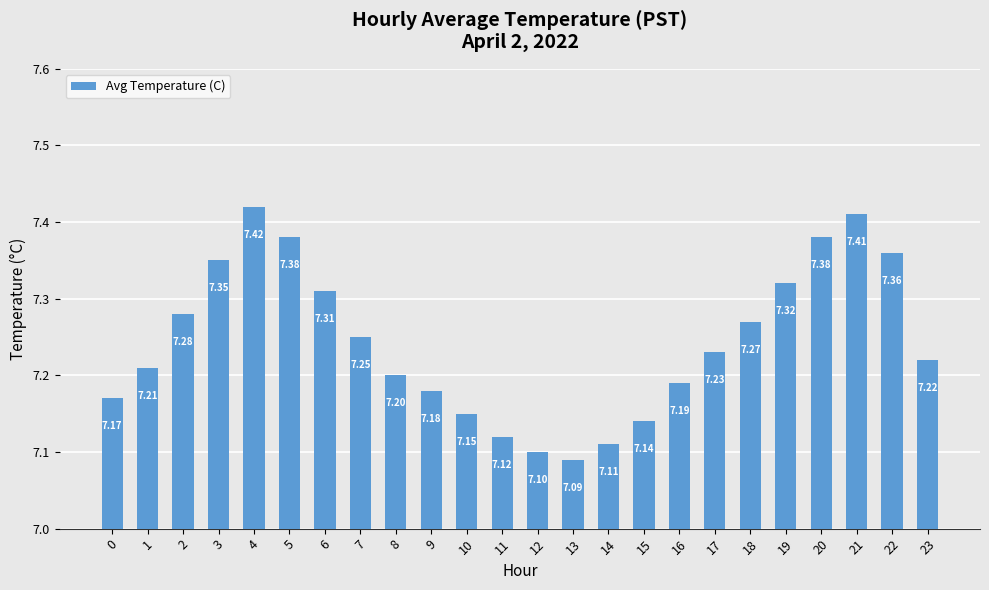

What is the sum of all values?

173.8